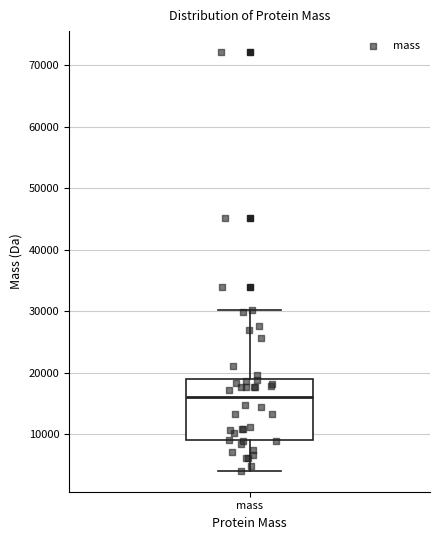

Transcribe this box plot: give where the median line is, the range the box spans, and where the two whiskers end, as read against the y-axis. The values are not printed on the chart, so give them approximately, as read against the axis.

median 16000, box 9000 to 19000, whiskers 4000 to 30000